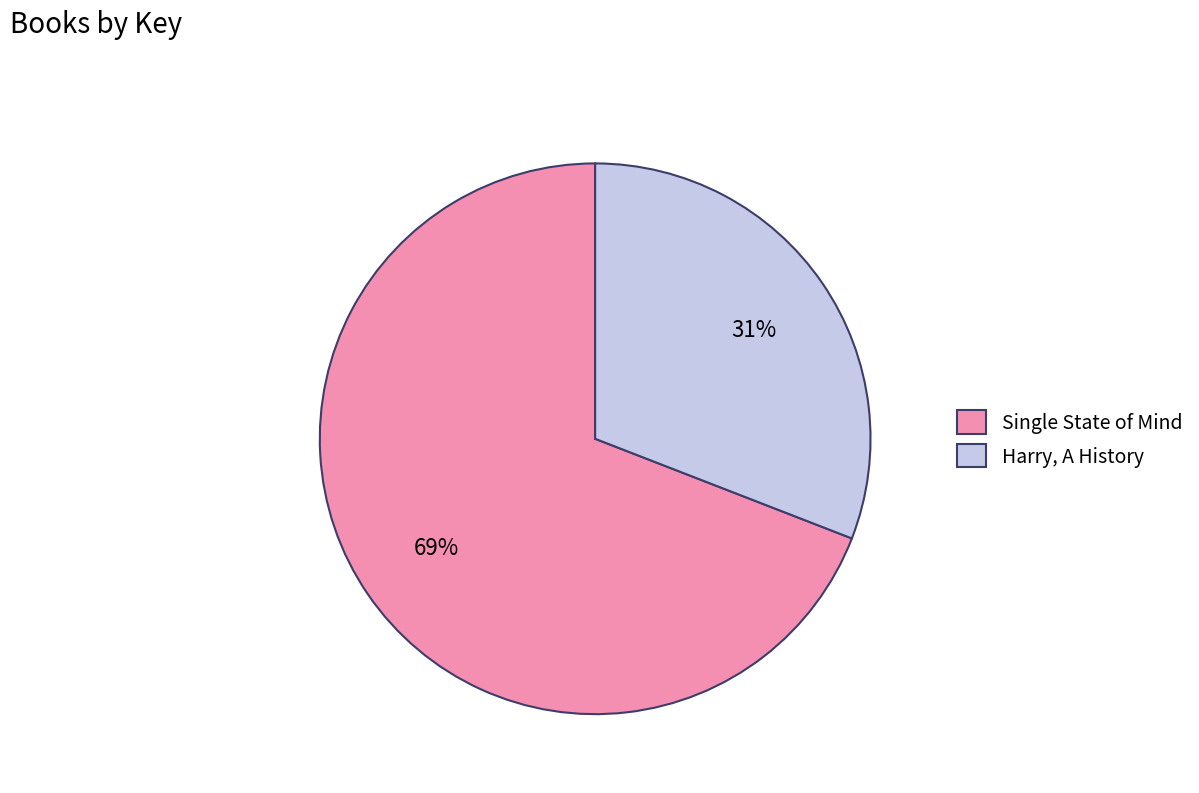

Approximately how many times larger is the value at Harry, A History compared to Single State of Mind?

0.4